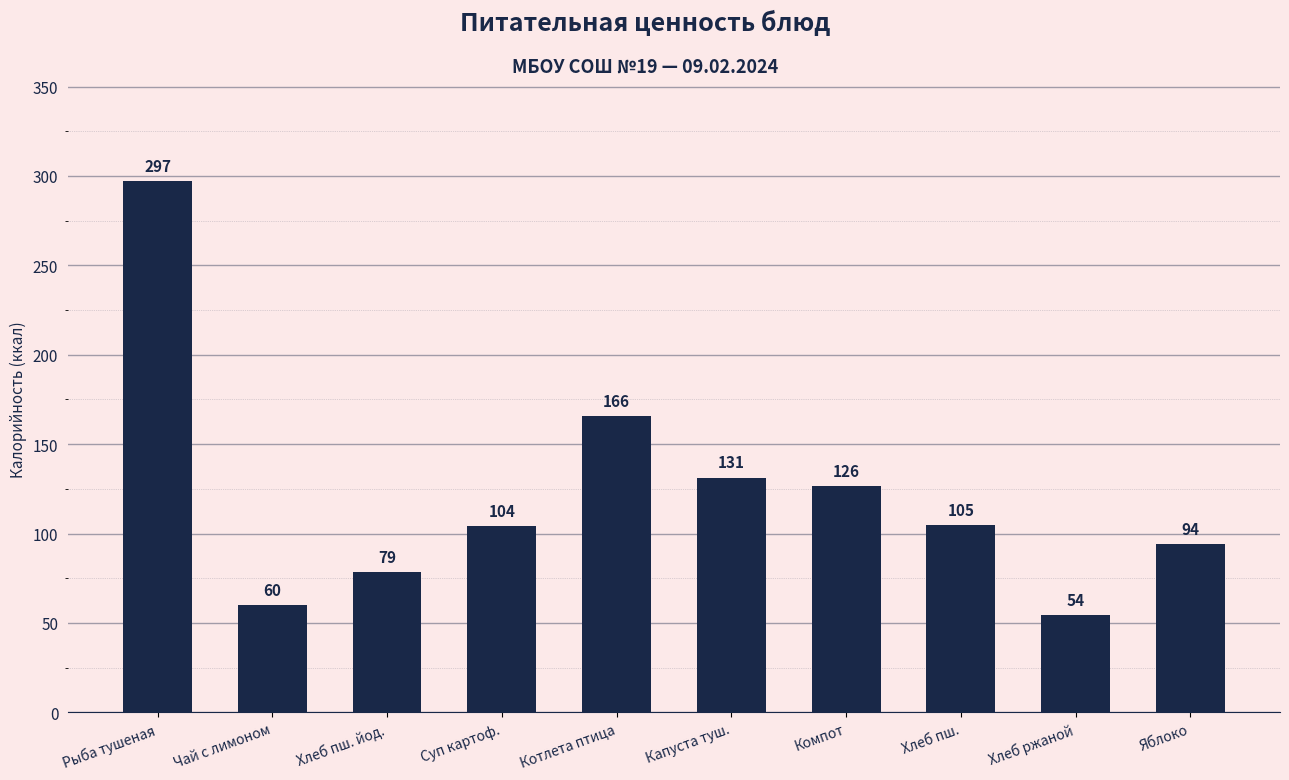

What is the difference between the second highest and minimum values?

111.3